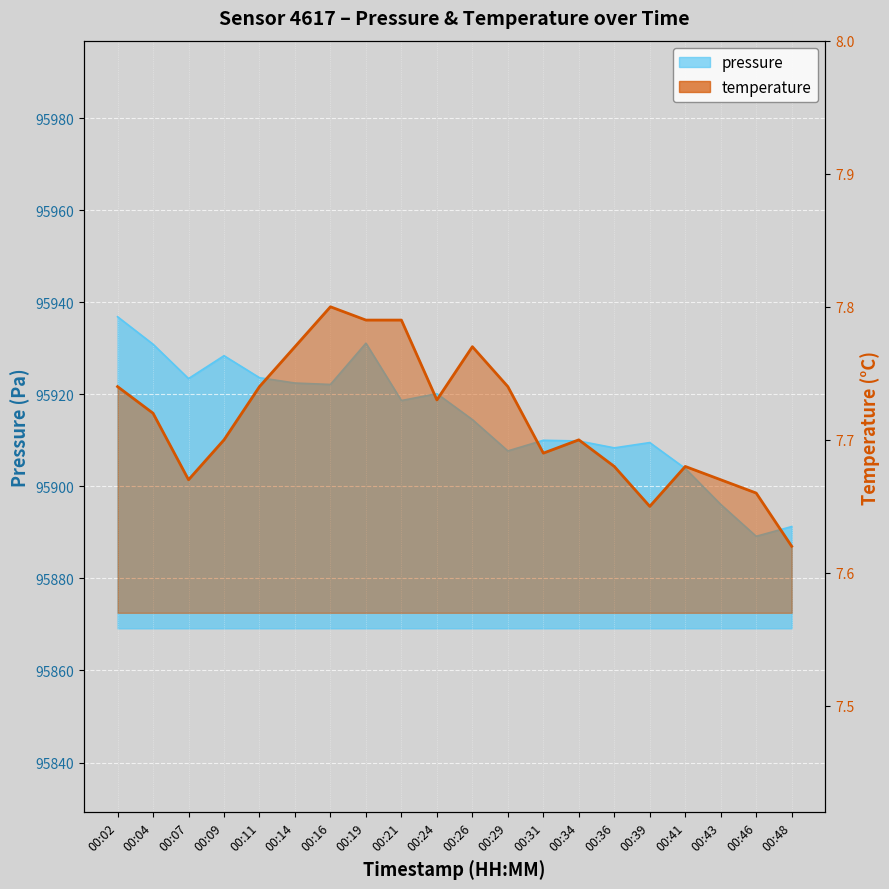

What are all the series names shown in the legend?

pressure, temperature